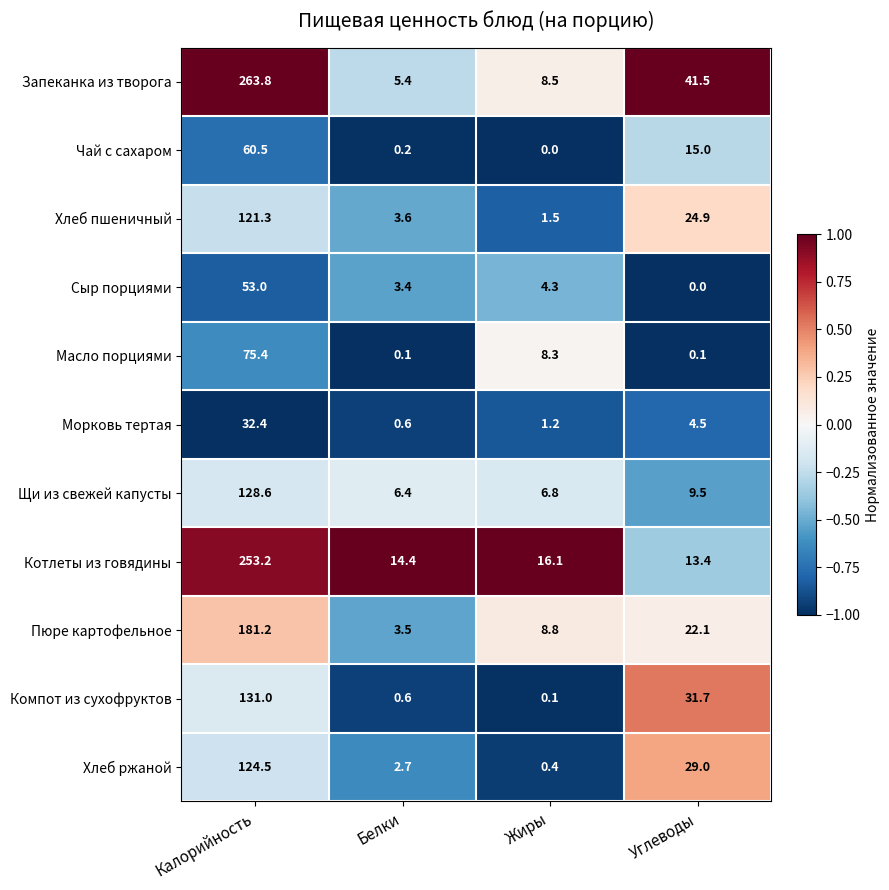

Which series has the largest range (max minus min)?

Запеканка из творога